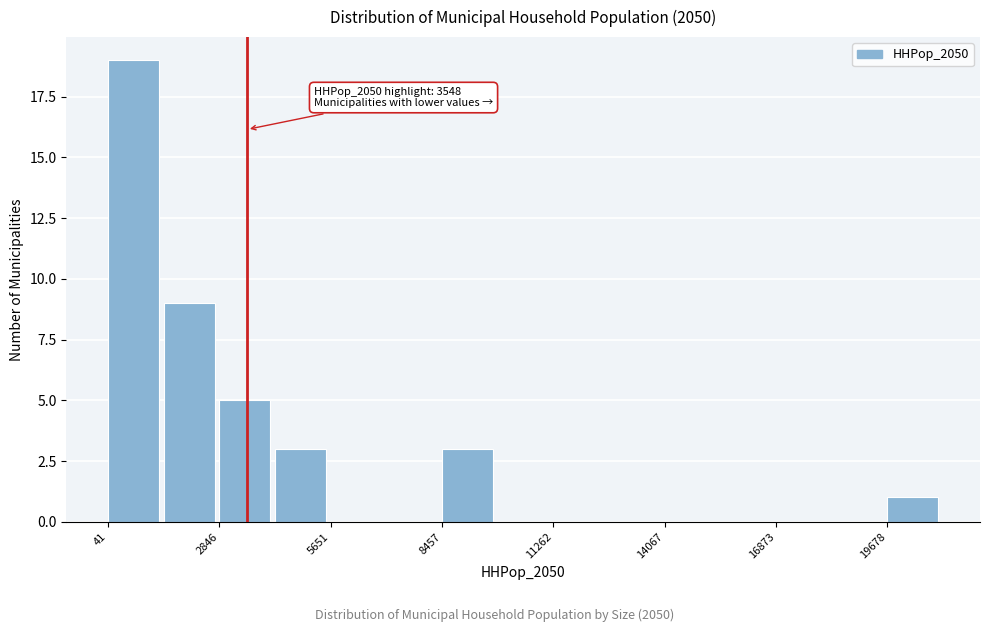

Read against the x-axis, roughly where is the centre of the tallest bar?

500